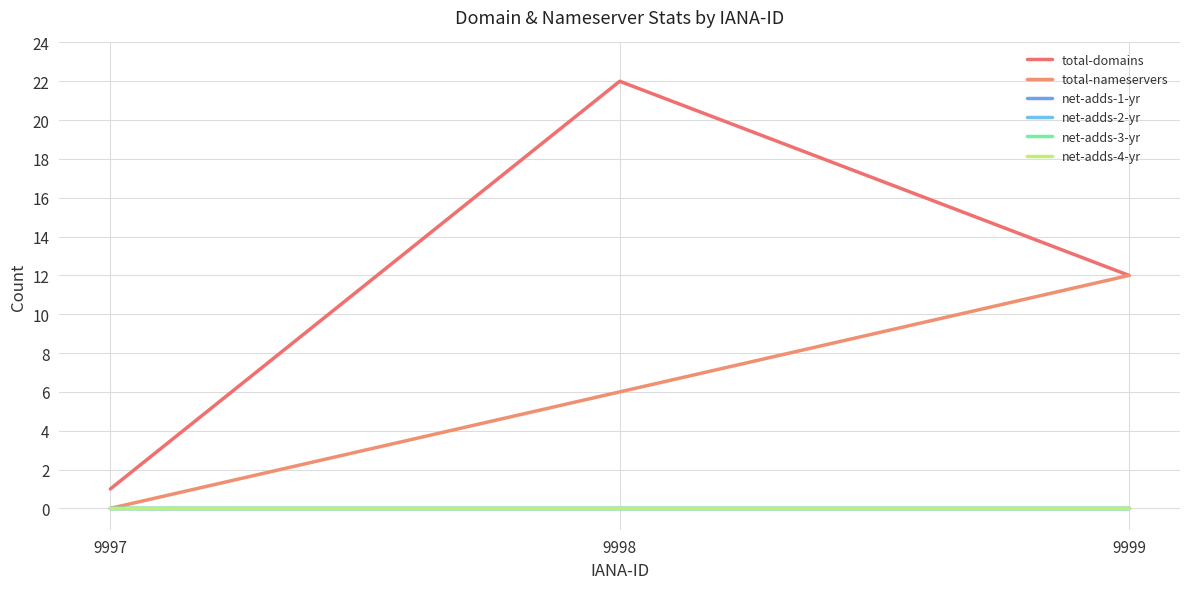

Is this an area chart (filled region under the line)?

No